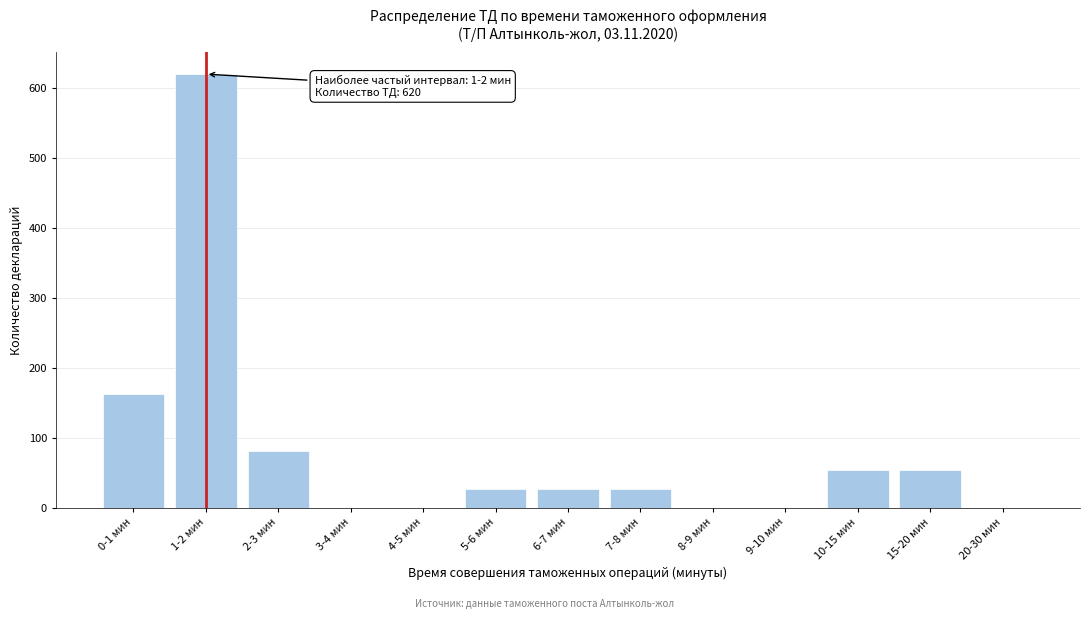

Reading left to right, list all the values displayed in this chart.

0-1 мин=162	1-2 мин=620	2-3 мин=81	3-4 мин=0	4-5 мин=0	5-6 мин=27	6-7 мин=27	7-8 мин=27	8-9 мин=0	9-10 мин=0	10-15 мин=54	15-20 мин=54	20-30 мин=0